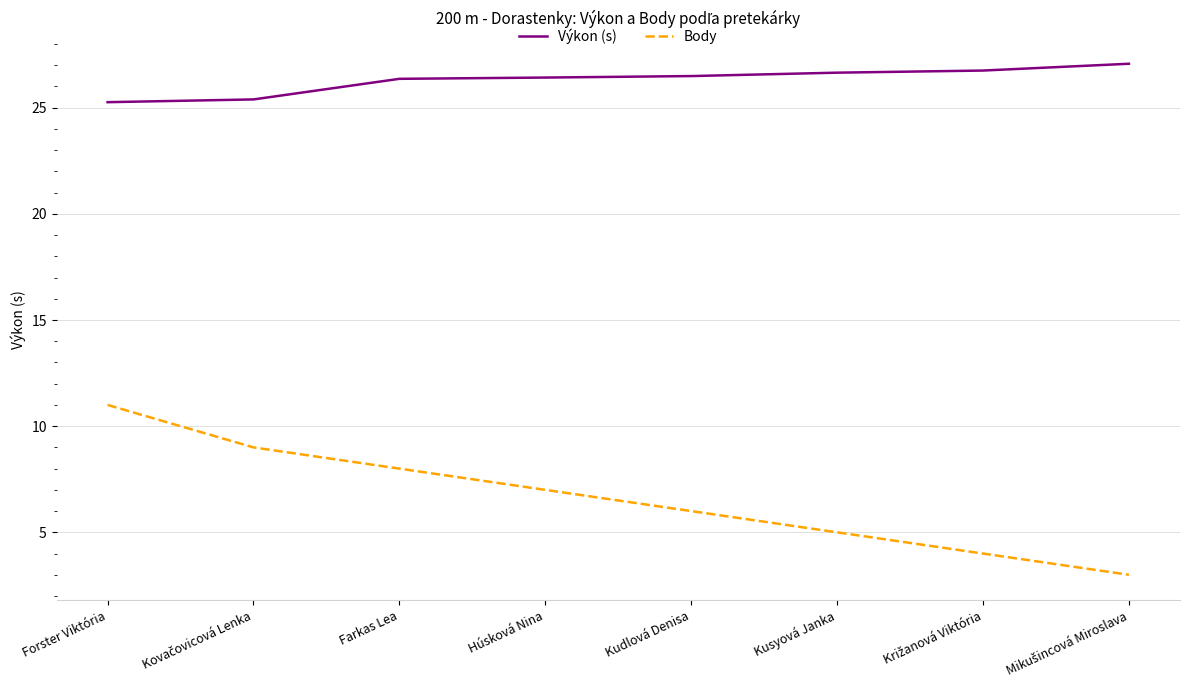

True or false: Výkon (s) and Body intersect in this chart.

False